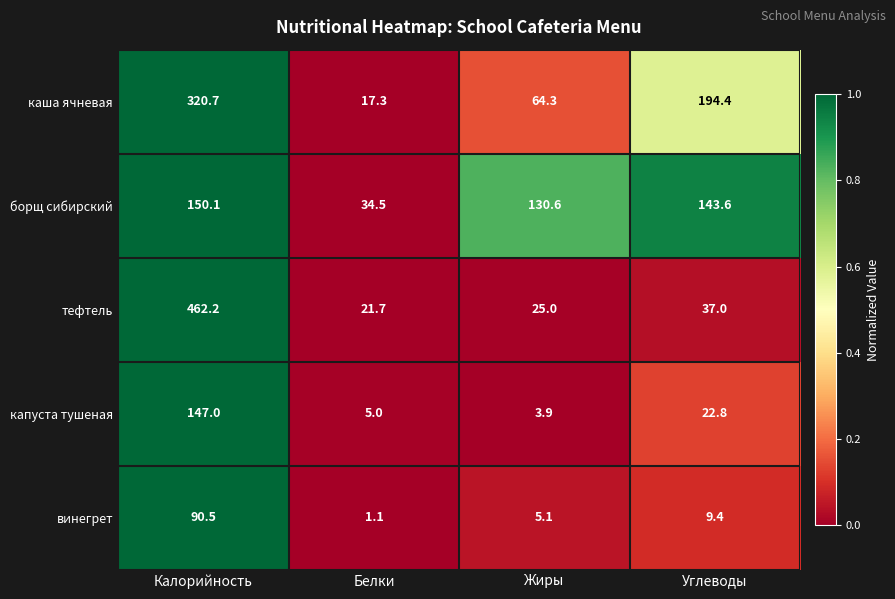

List the series in order of their peak value, lowest first.

винегрет, капуста тушеная, борщ сибирский, каша ячневая, тефтель